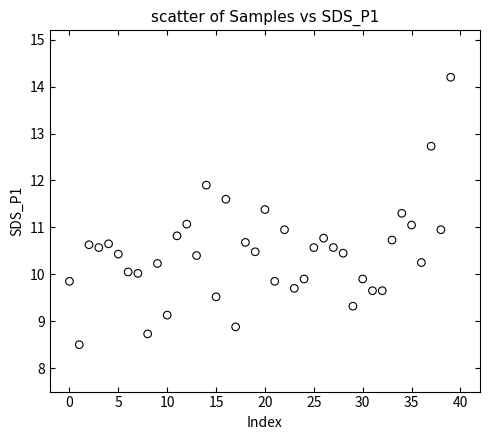

What is the range of Y values (max minus min)?

5.7